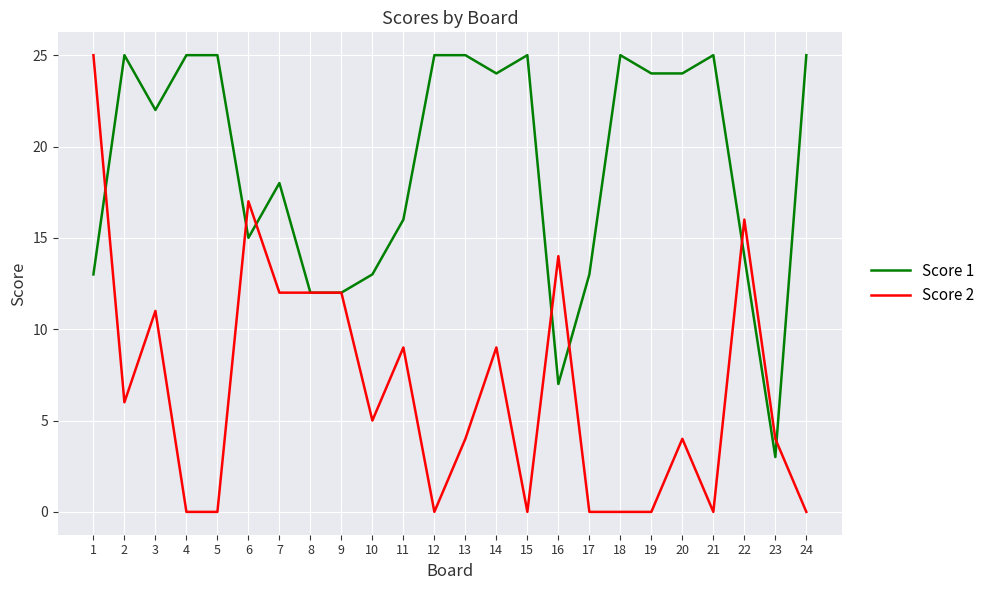

Between which two adjacent categories do Score 1 and Score 2 first intersect?

1 and 2